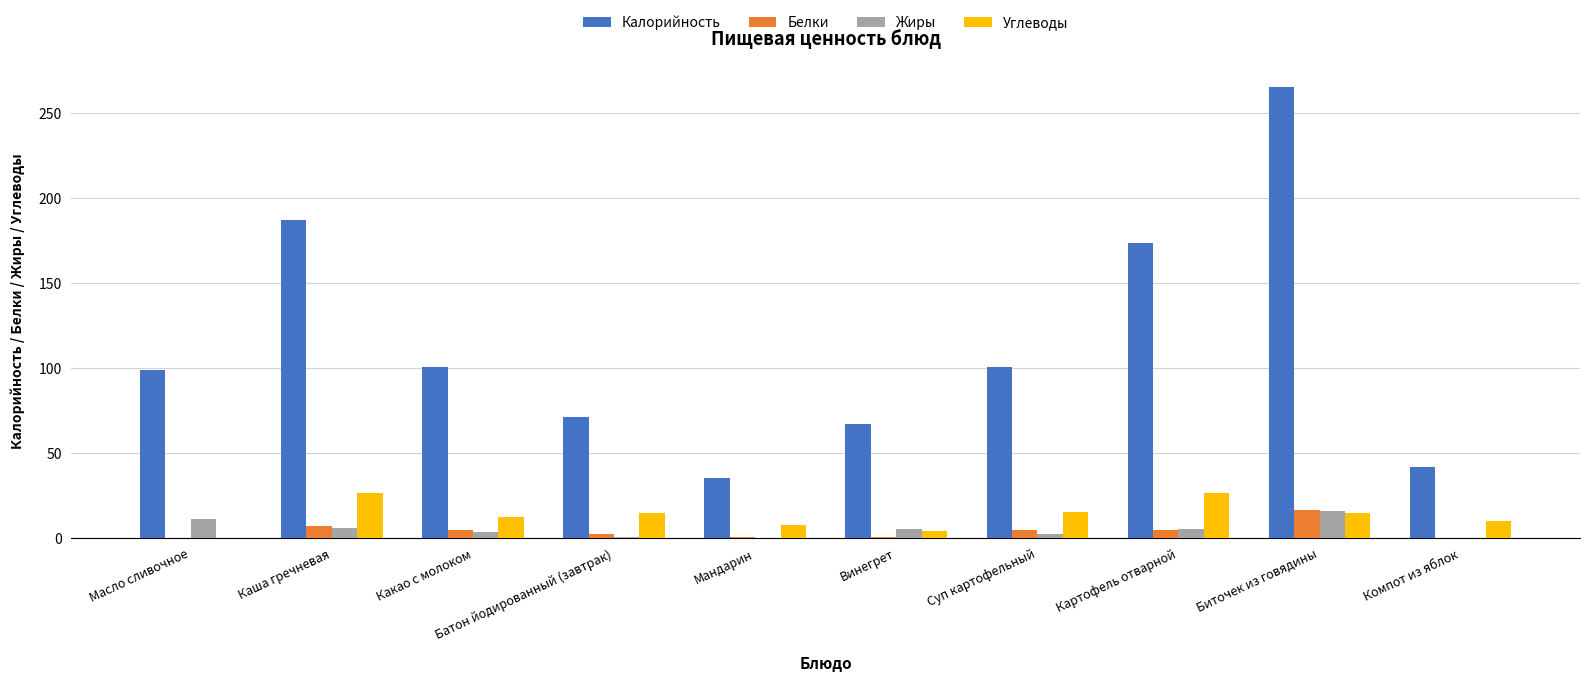

The Углеводы series shows 14.8 at Биточек из говядины. True or false?

True